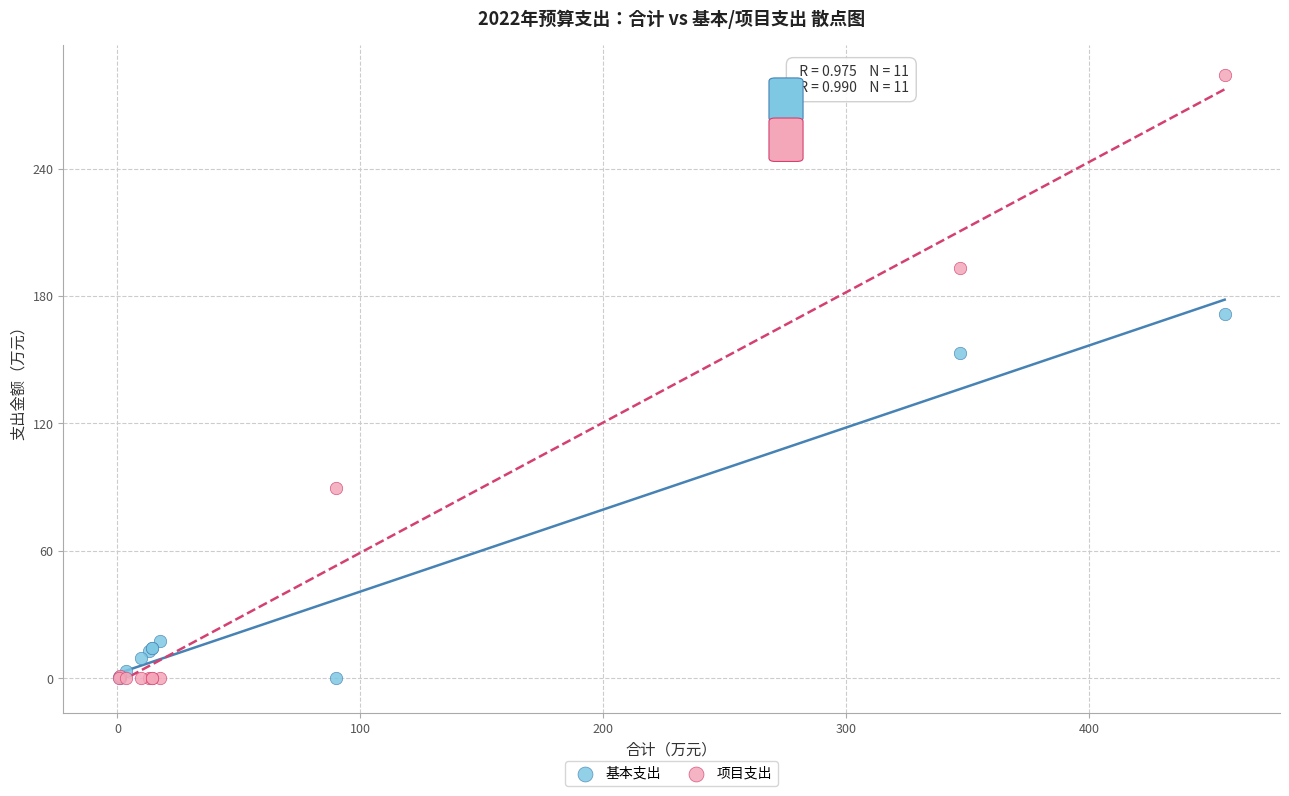

Which series has the widest spread of Y values?

项目支出